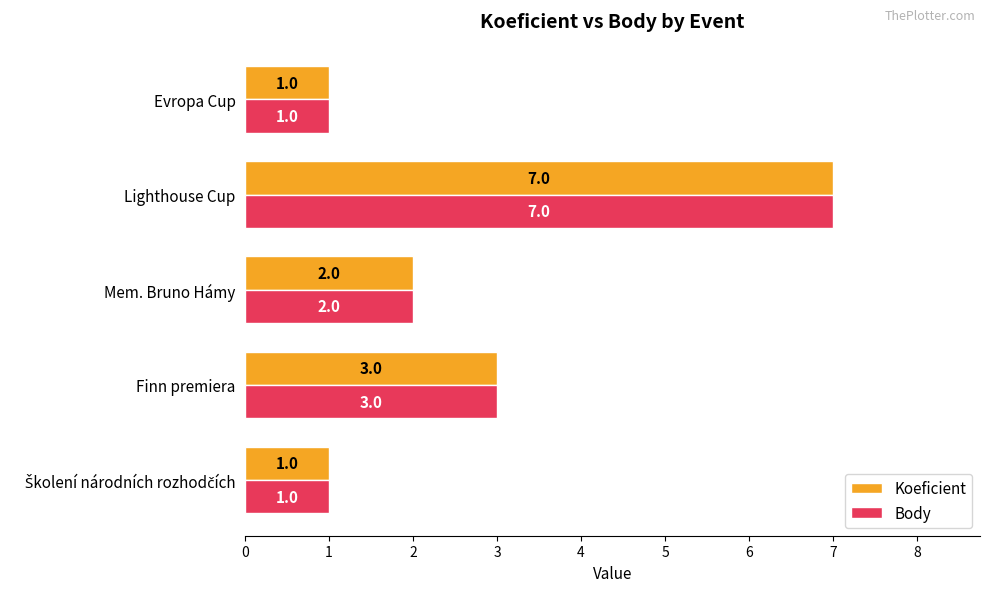

How many Body values are between 1 and 3?

4